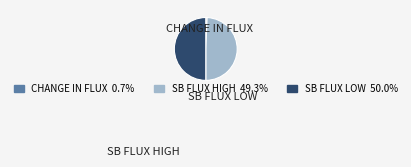

How many segments does this pie chart have?

3